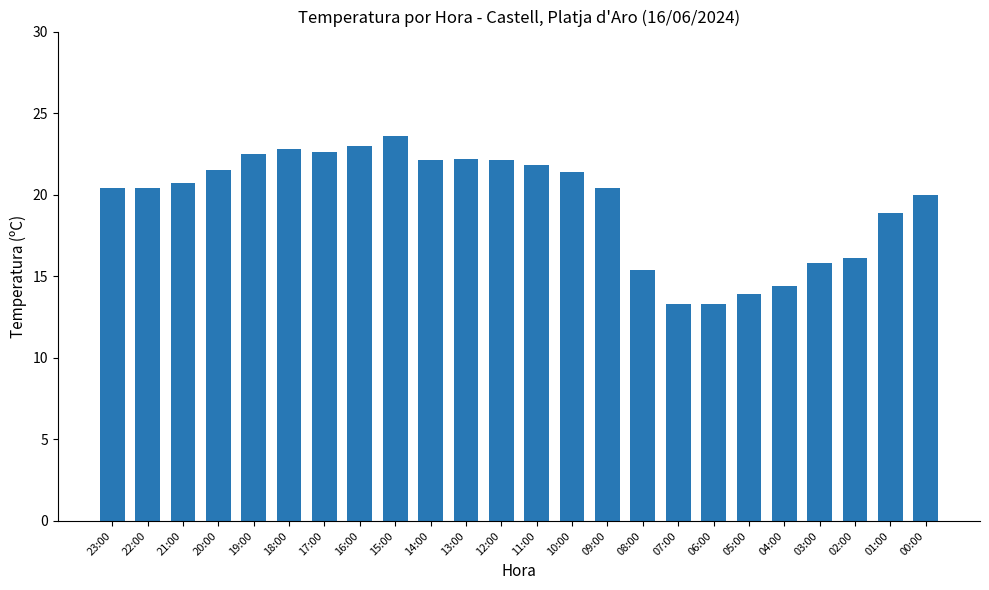

The chart shows a value of 34.8 at 23:00. True or false?

False